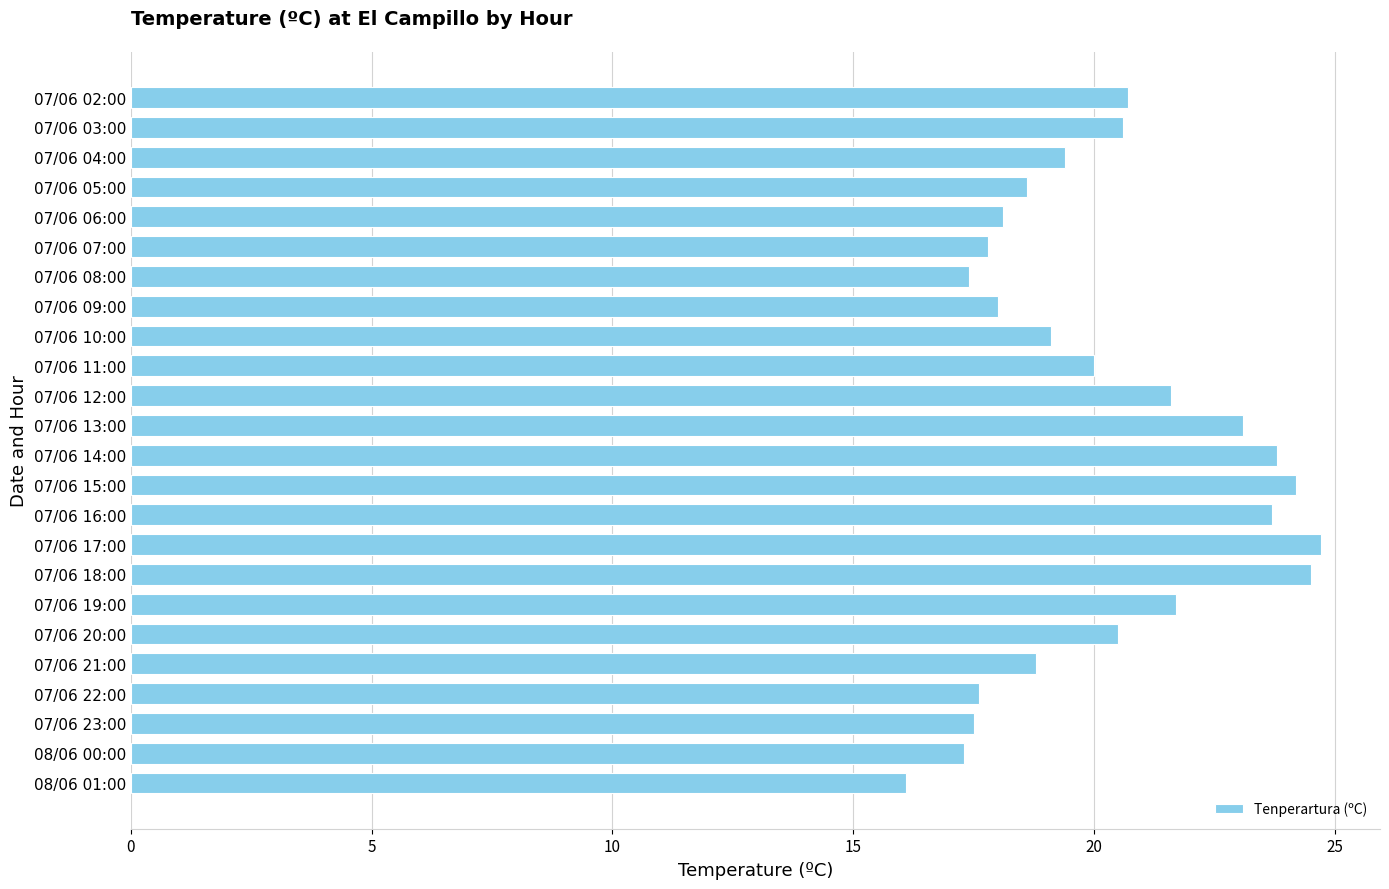

What is the smallest value displayed?

16.1